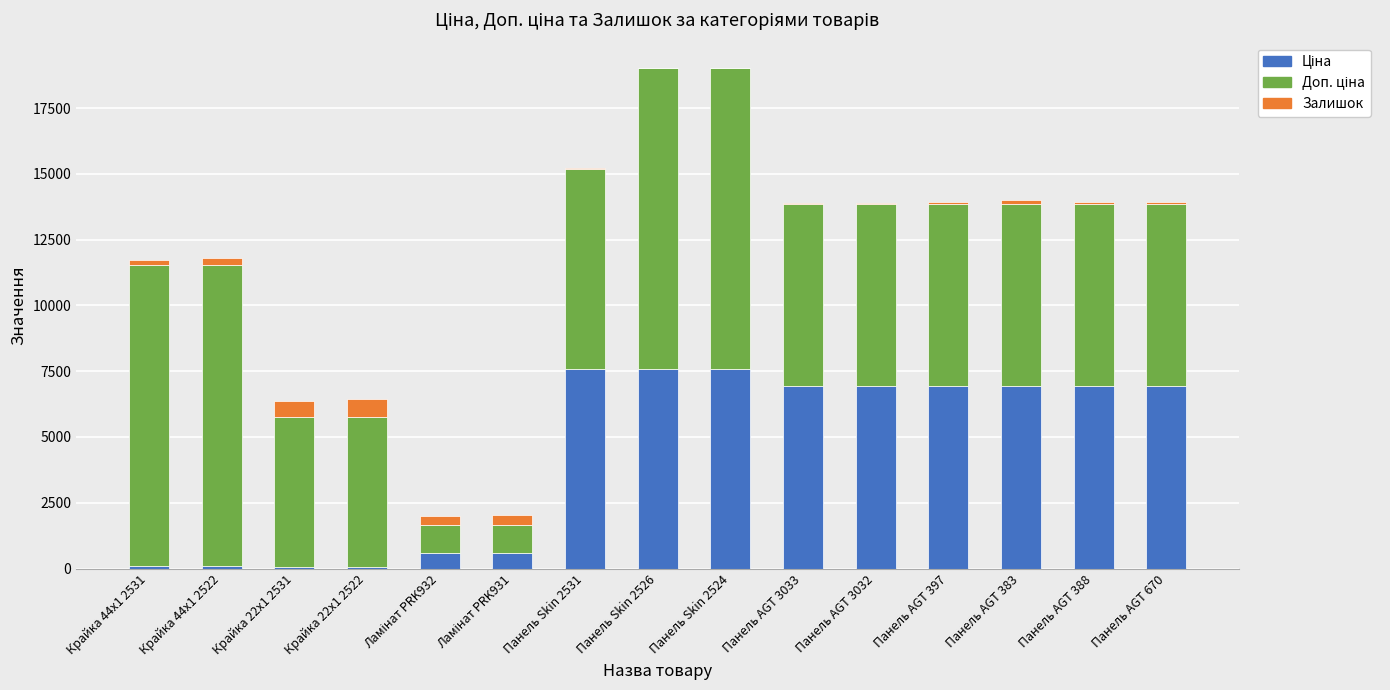

The Доп. ціна series shows 1081.7 at Ламінат PRK931. True or false?

True